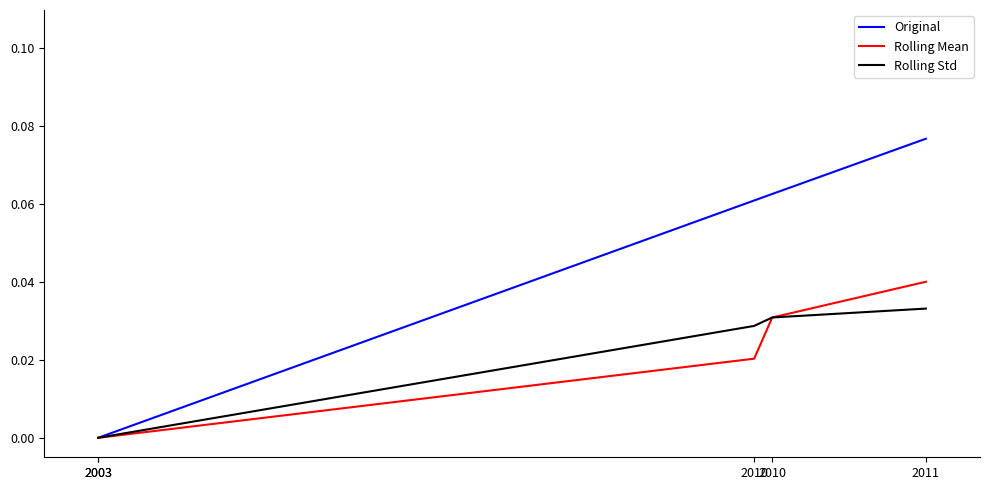

True or false: Original has a value of 0.1 at 2010.

False